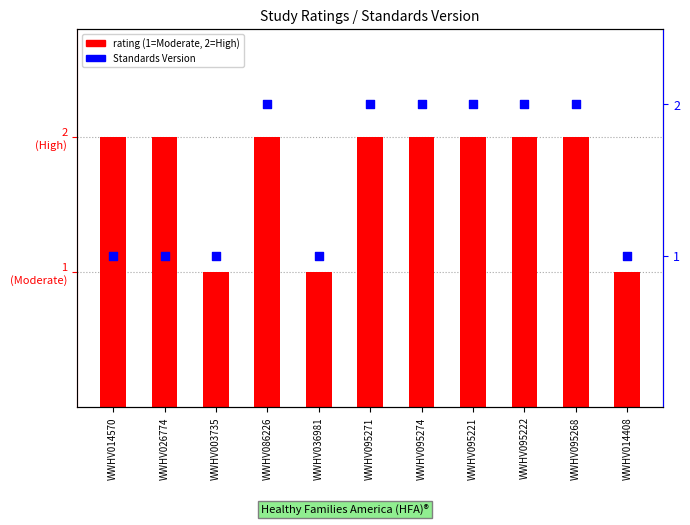

Which series has the largest total across all categories?

rating (1=Moderate, 2=High)